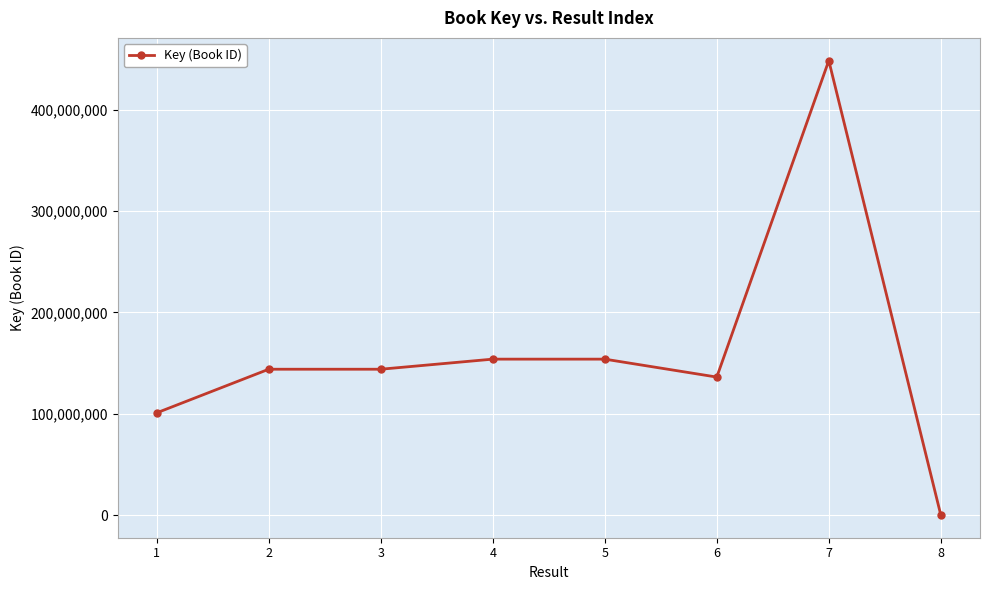

What is the change in value from 5 to 7?

+294312630